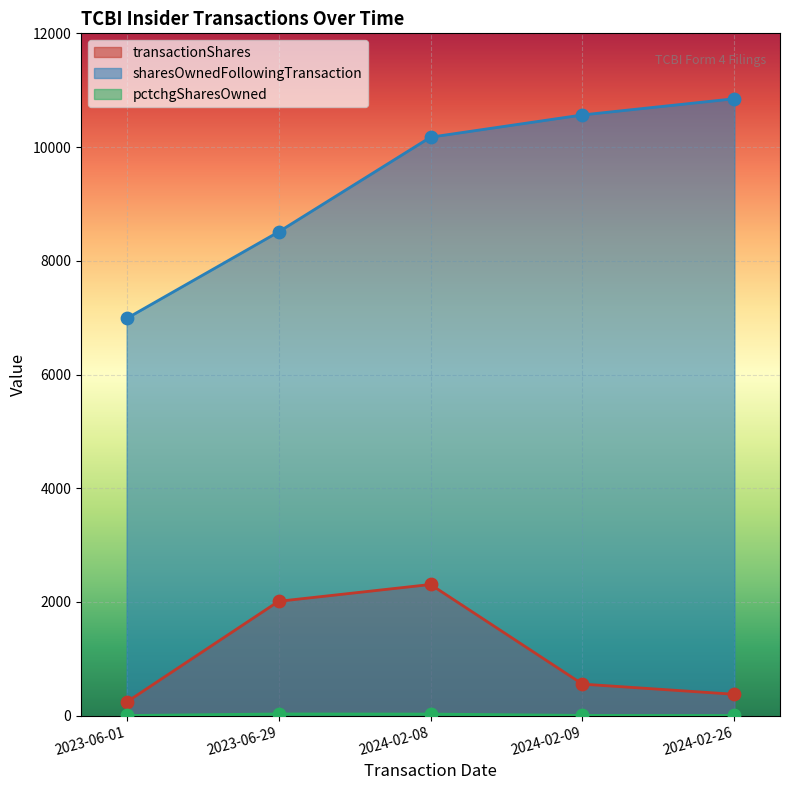

Which series has the widest spread of Y values?

sharesOwnedFollowingTransaction